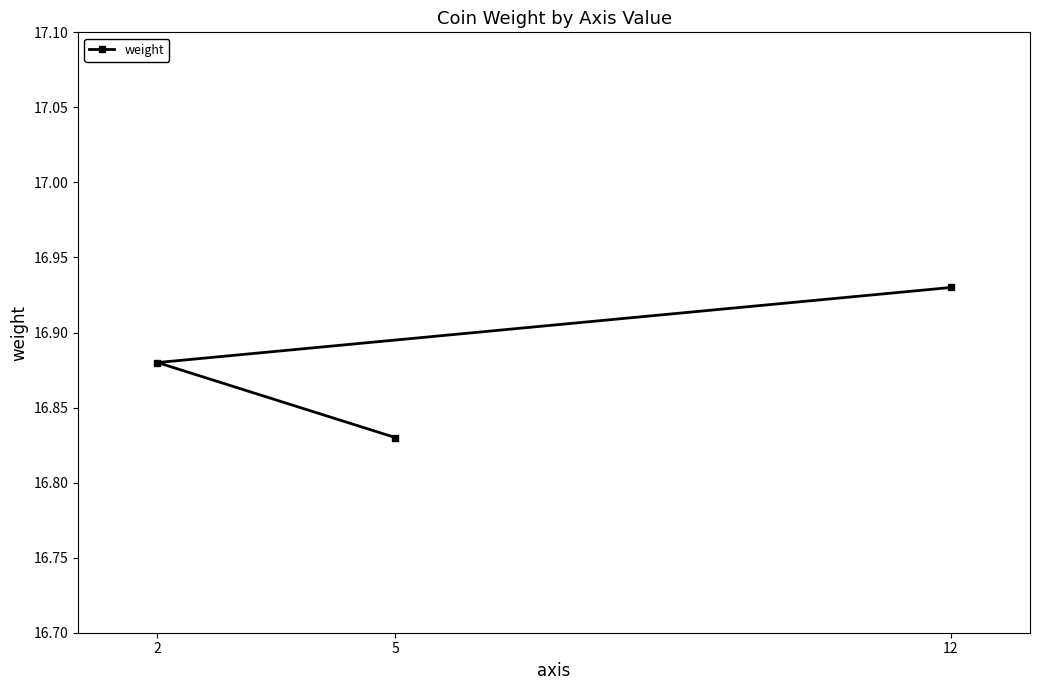

True or false: the data shows 7.3 at 12.

False